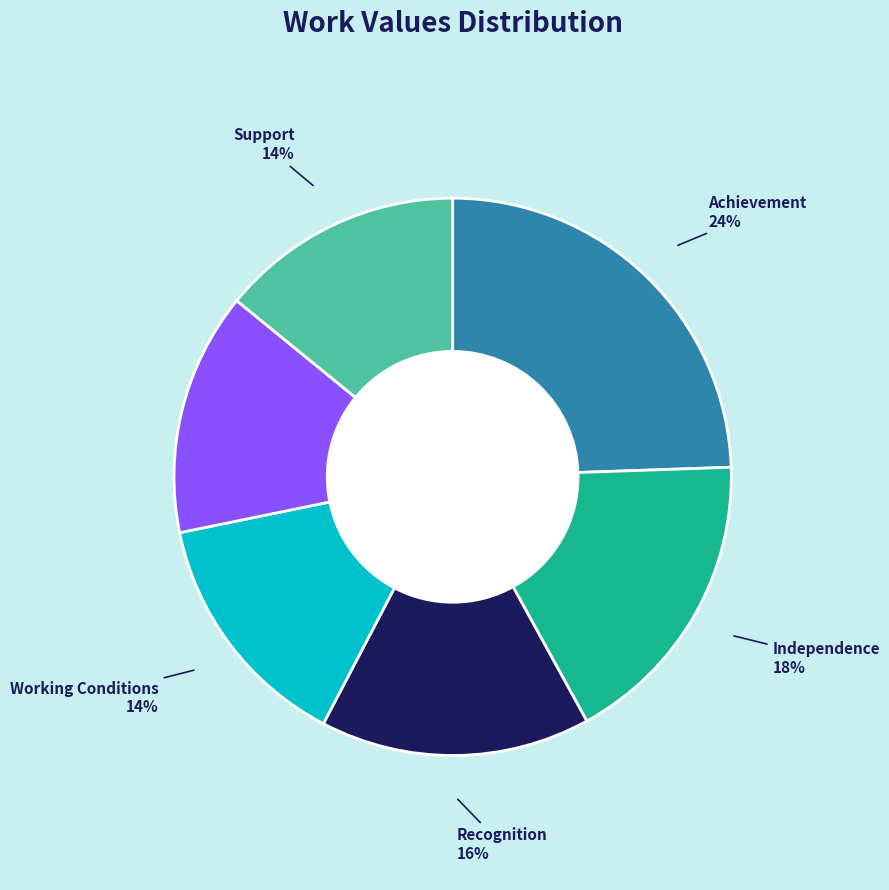

Between Working Conditions and Independence, which is larger?

Independence